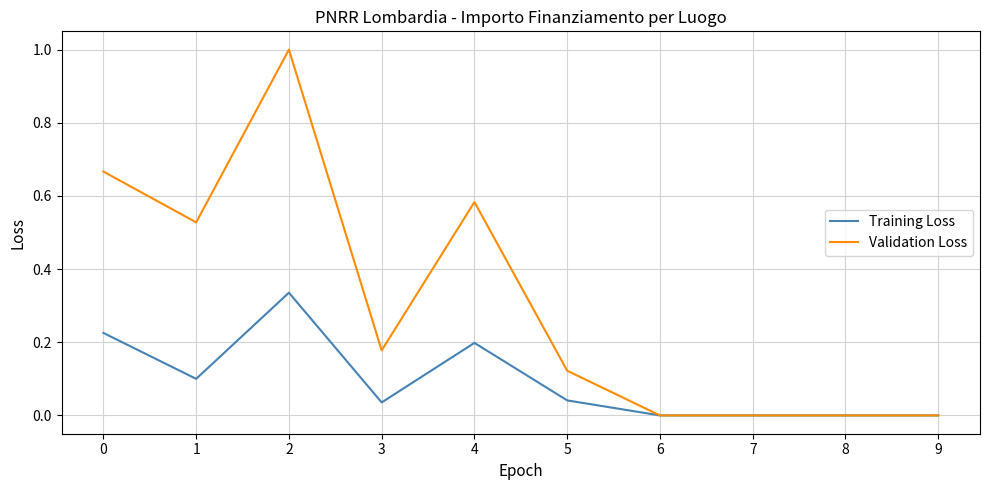

At which category does the chart reach its peak across all series?

2